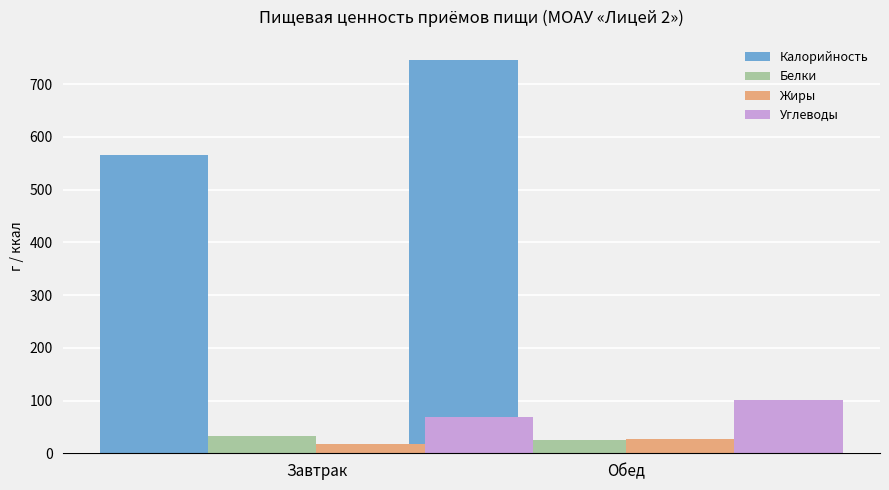

Which series has the largest total across all categories?

Калорийность